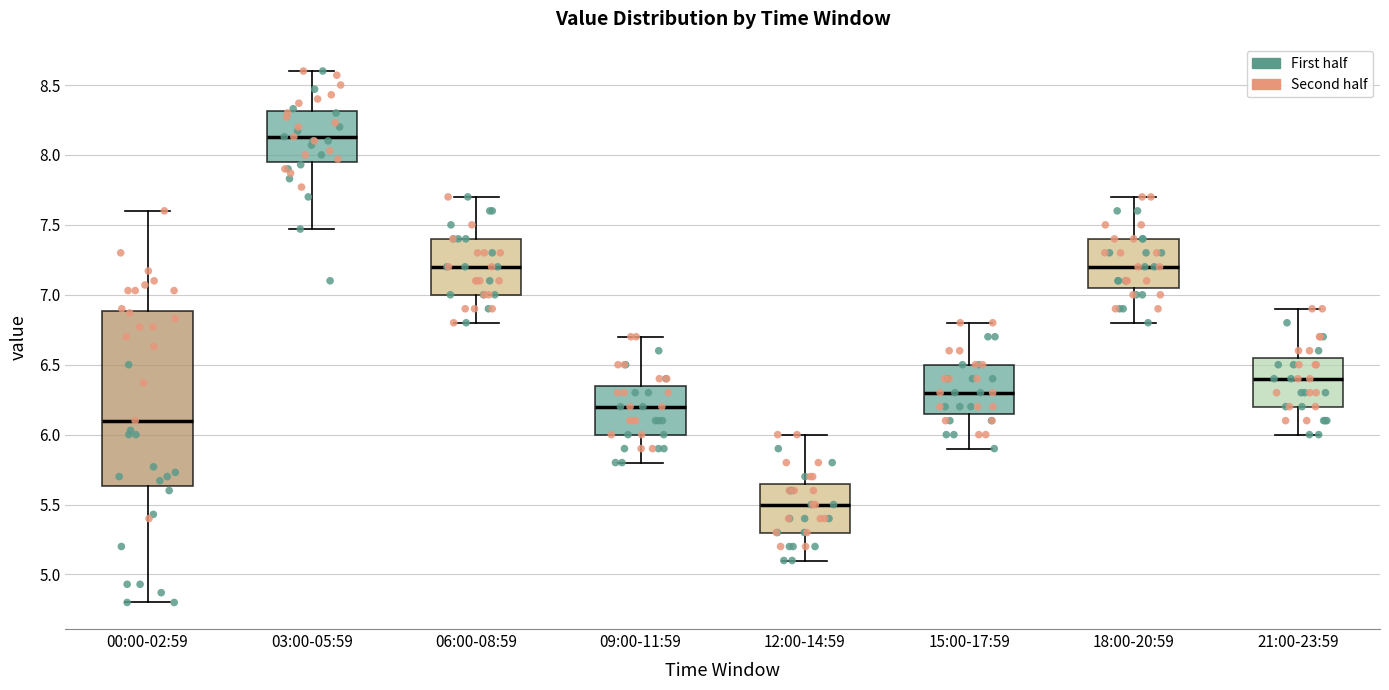

Which box's median line is the lowest?

12:00-14:59